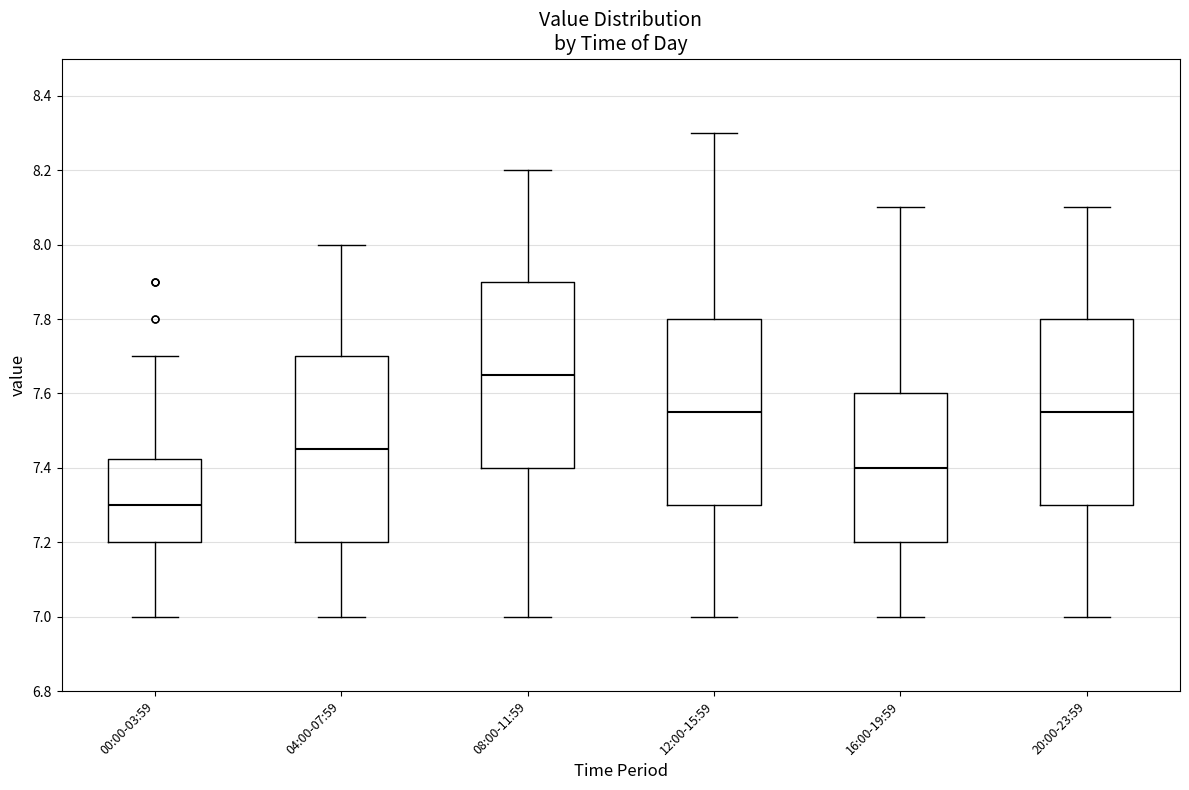

Which box's median line is the lowest?

00:00-03:59